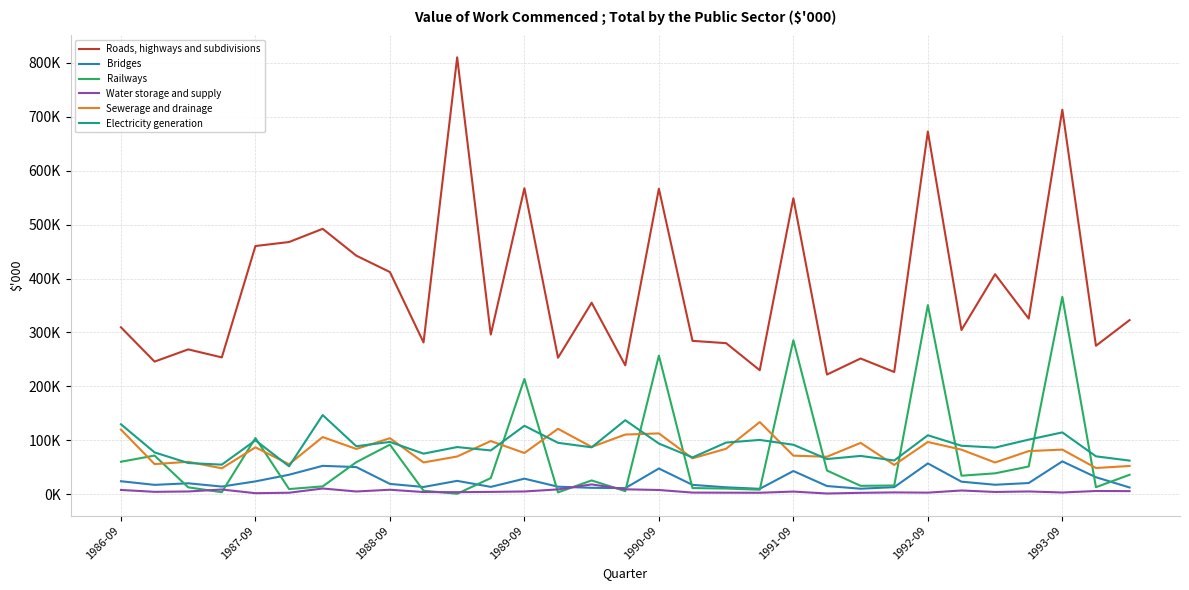

Does the chart display data point markers on the line(s)?

No